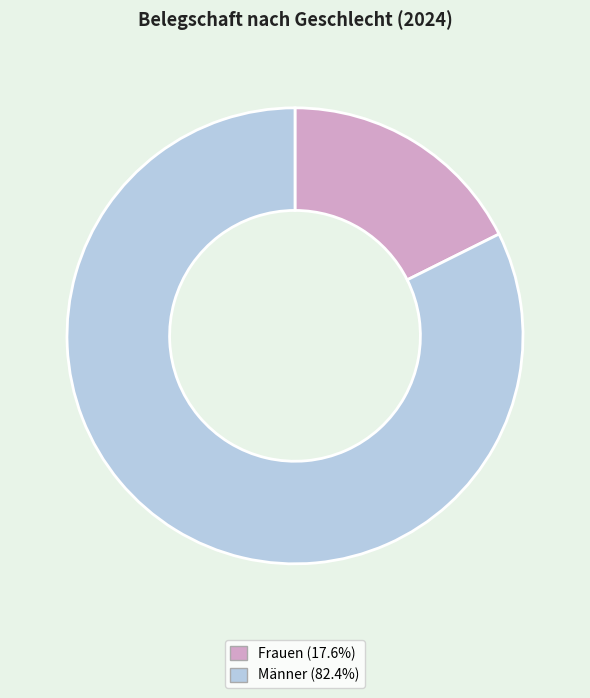

What is the ratio of the value at Männer (82.4%) to the value at Frauen (17.6%)?

4.7